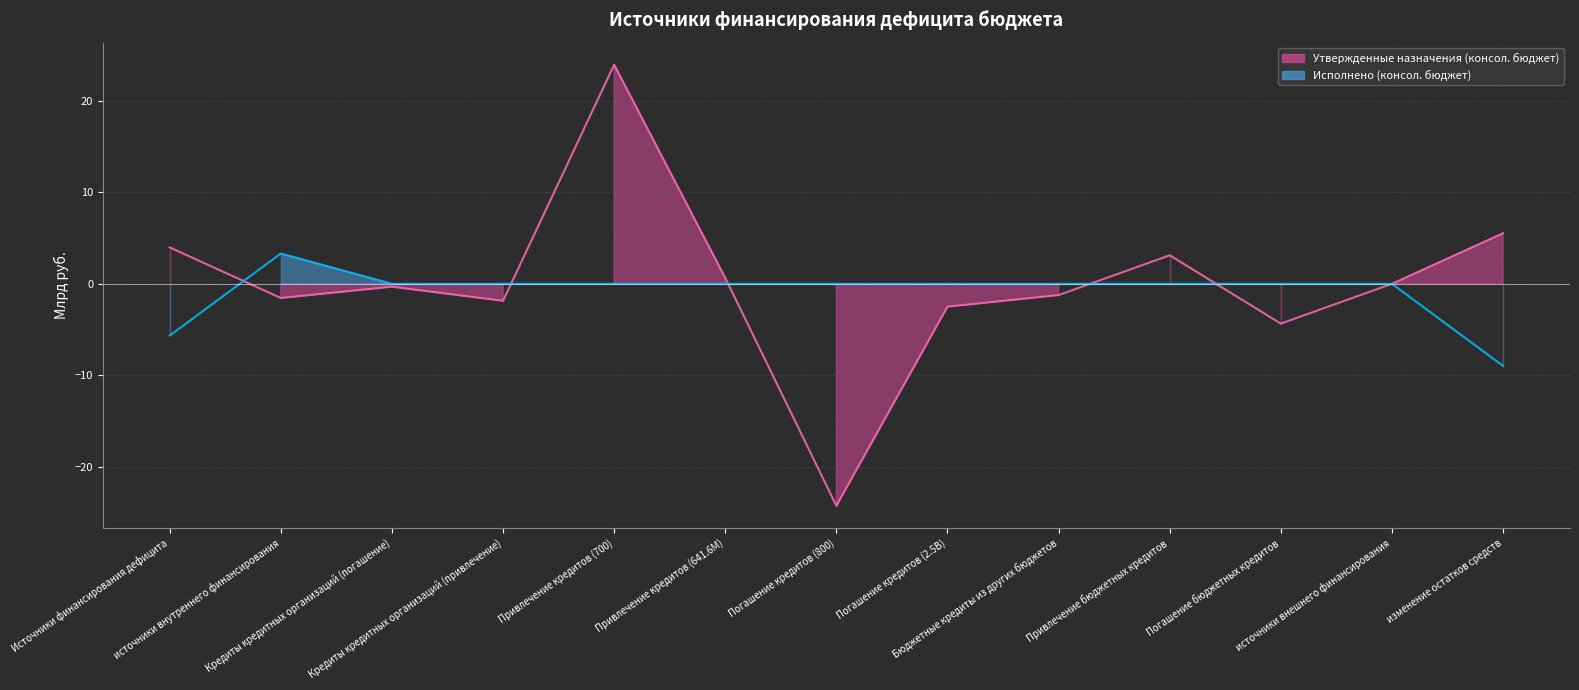

What are all the series names shown in the legend?

Утвержденные назначения (консол. бюджет), Исполнено (консол. бюджет)